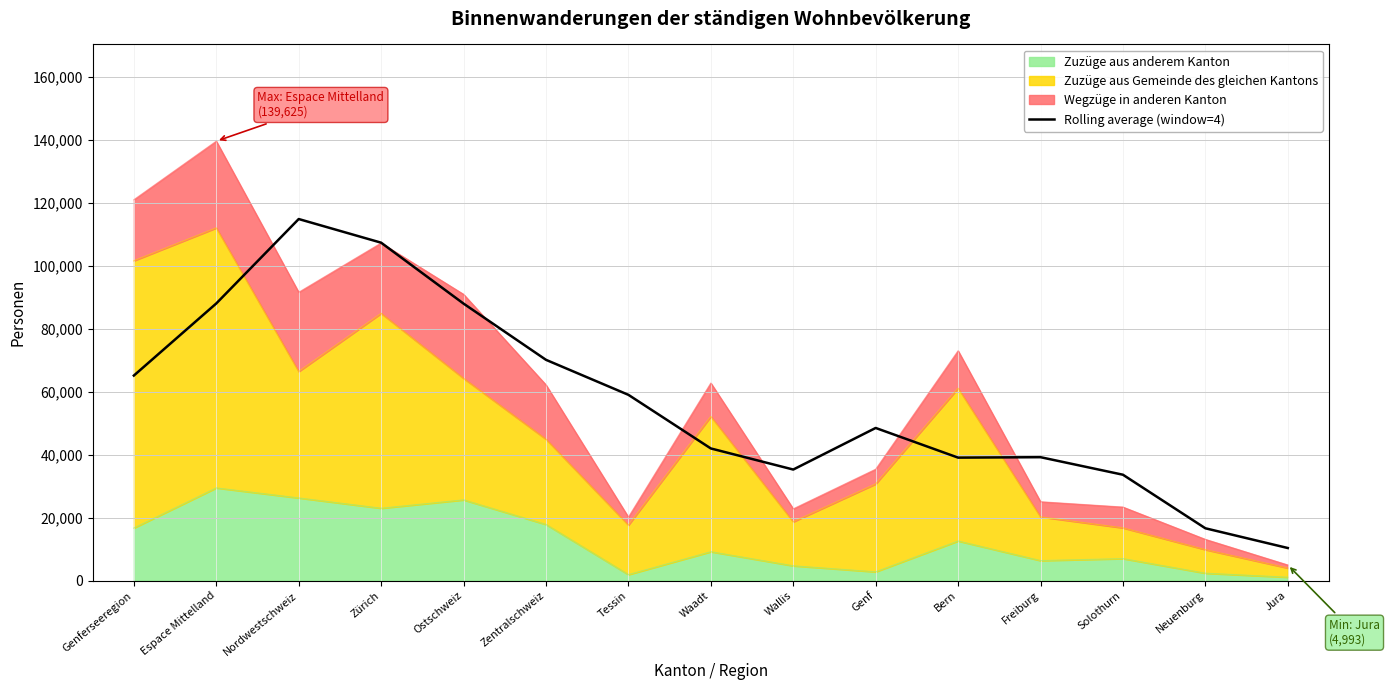

What is the greatest value displayed?

114882.8